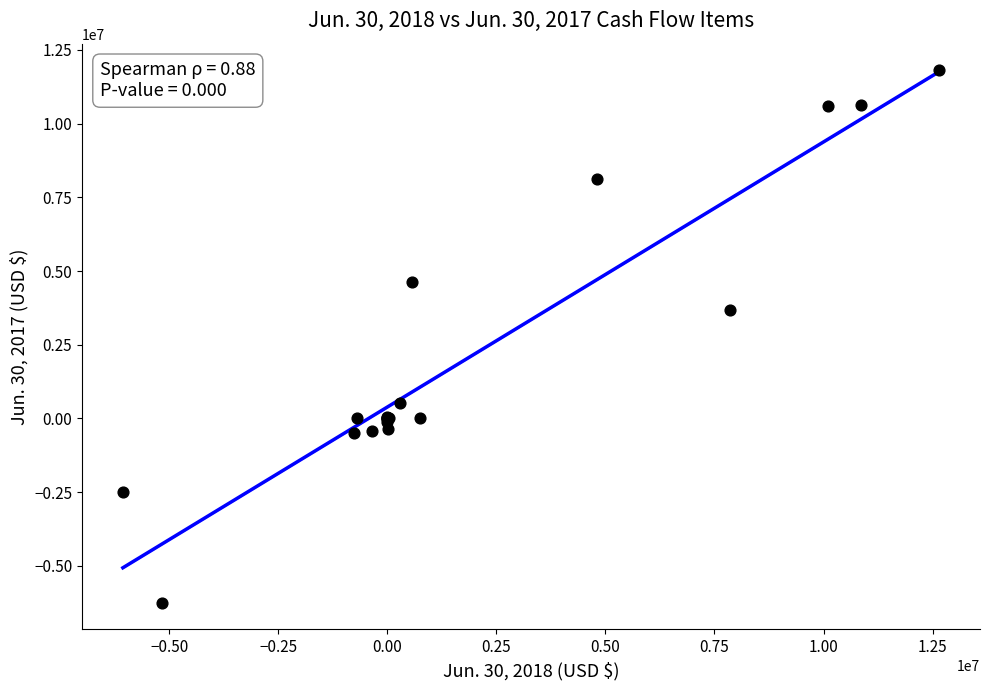

What Y value in the scatter plot is closest to 2780810?

3680224